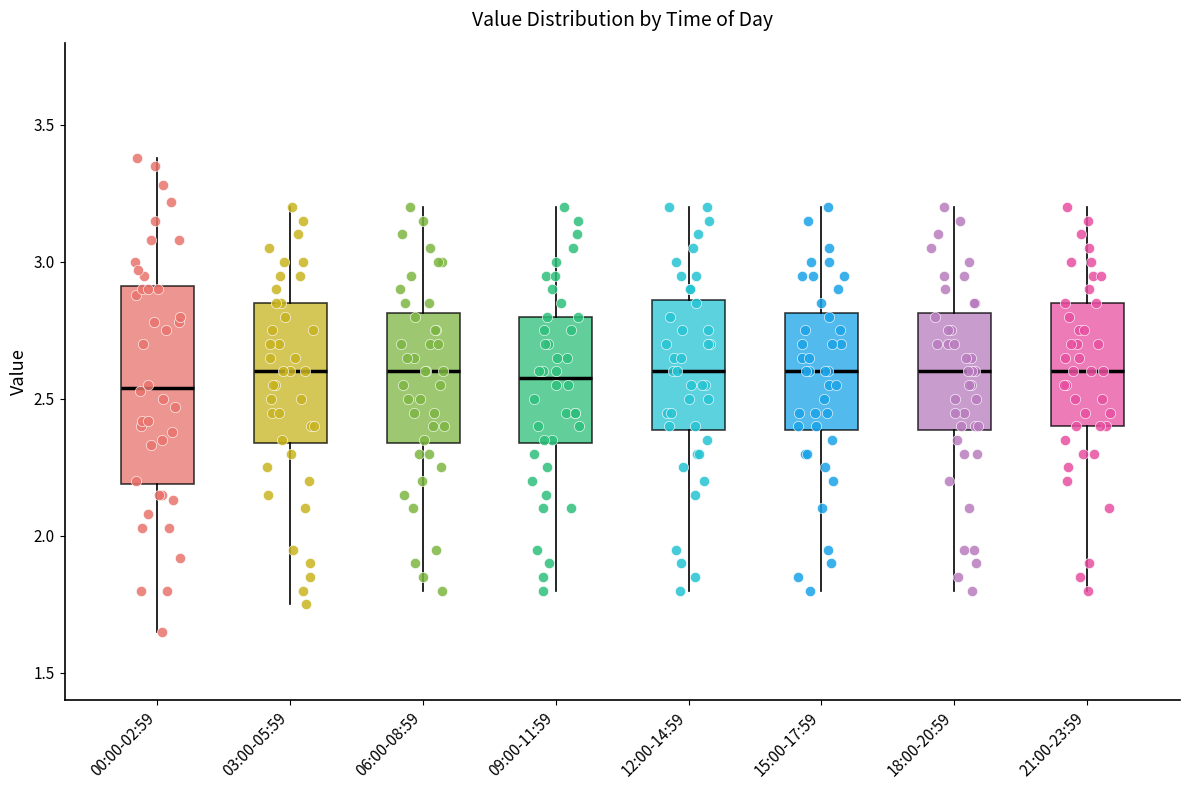

Where is the lower edge of the box for 03:00-05:59 on the y-axis? The values are not printed on the chart, so give them approximately, as read against the axis.

2.35